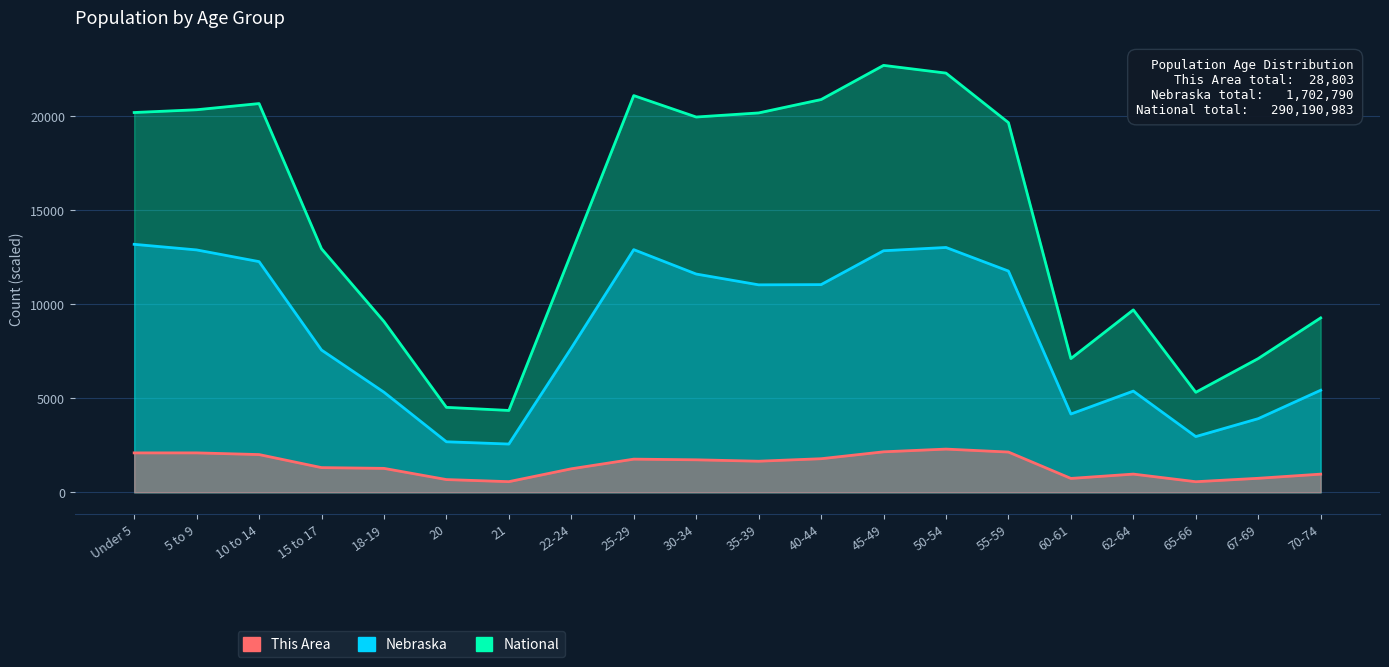

Read the Nebraska value at 67-69.

3918.6